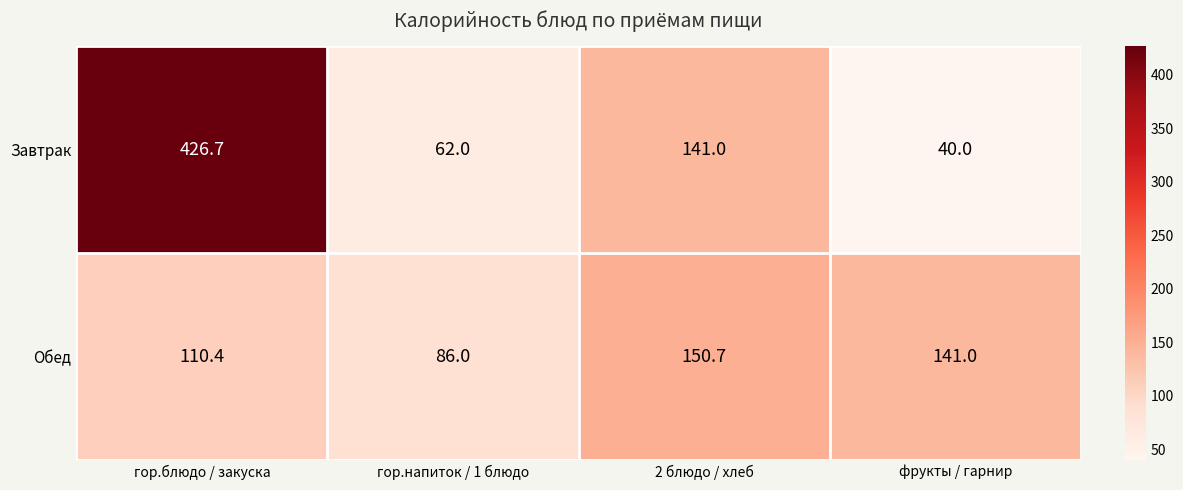

At which label is Завтрак closest to 233?

2 блюдо / хлеб